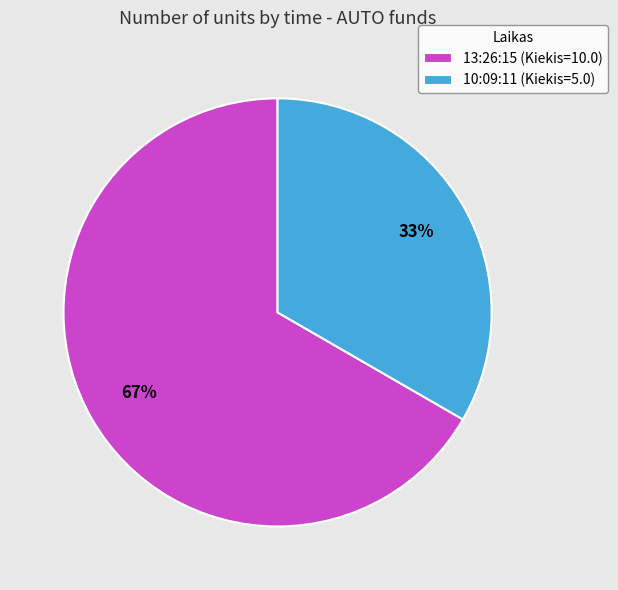

What is the smallest slice in the pie chart?

10:09:11